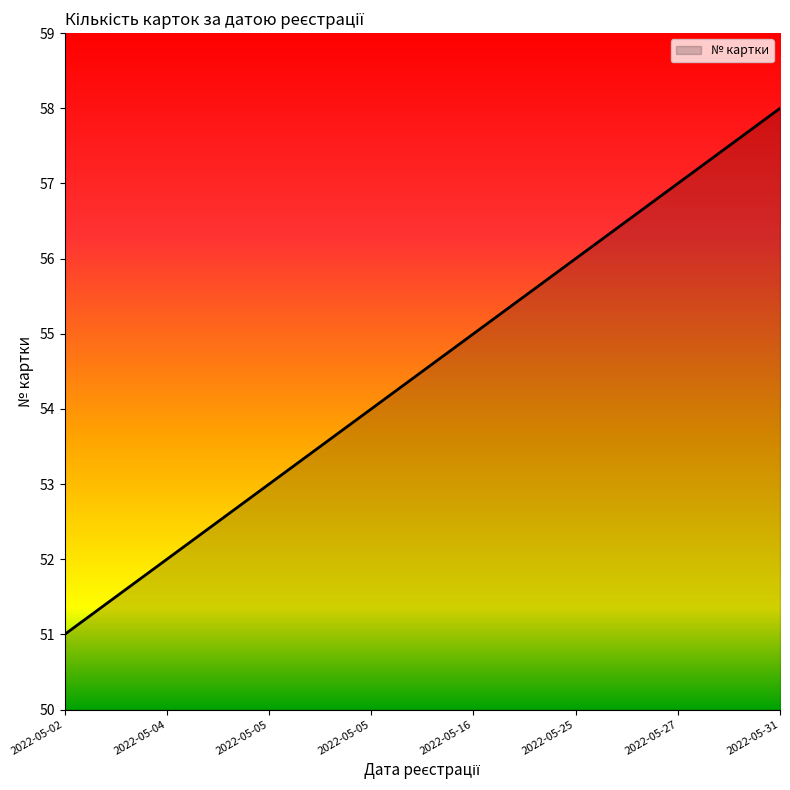

Between 2022-05-05 and 2022-05-27, which is larger?

2022-05-27